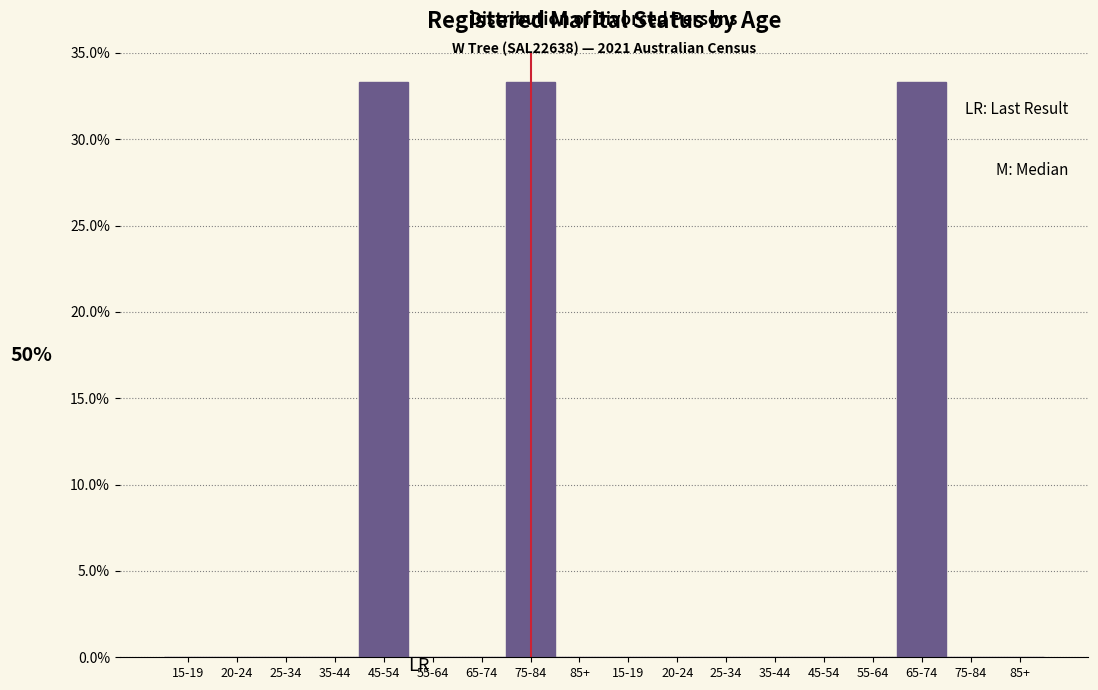

Are the bars horizontal?

No